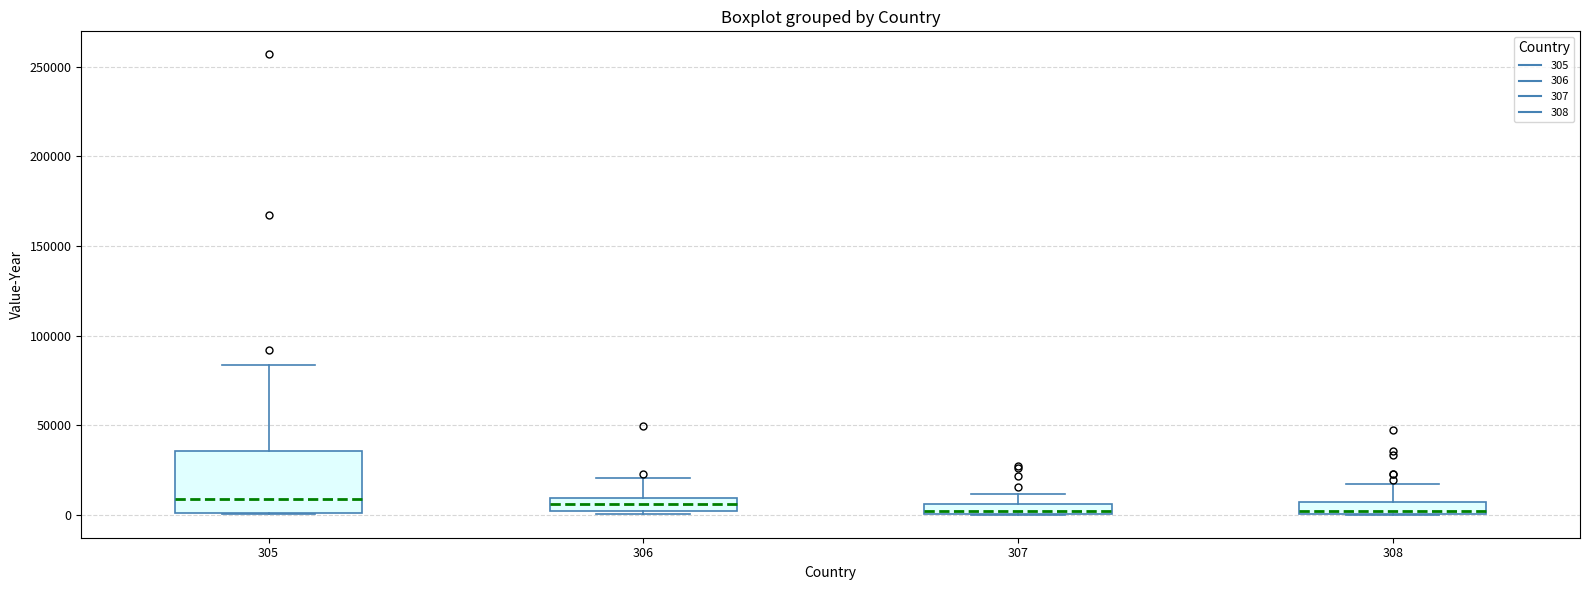

Which box is the tallest, from its lower edge to its upper edge?

305